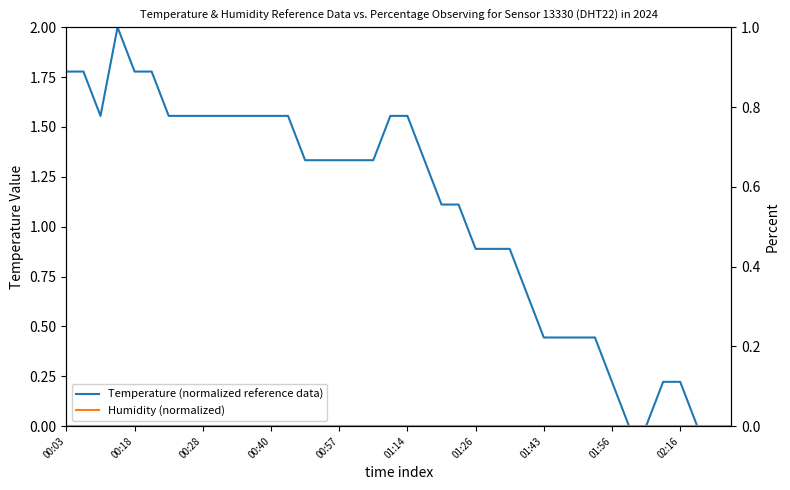

True or false: Temperature (normalized reference data) has more than 0 points higher than both neighbors.

True